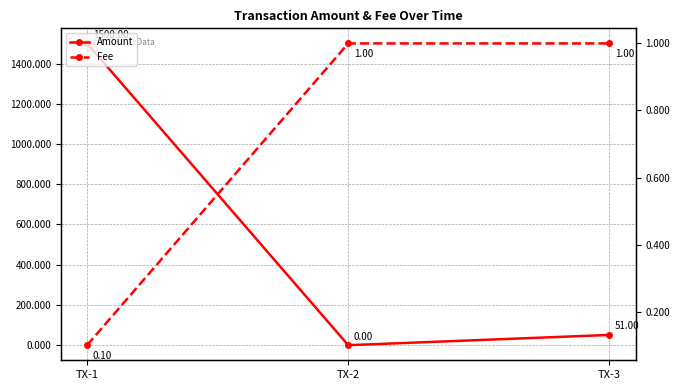

At which label does Fee reach its minimum?

TX-1